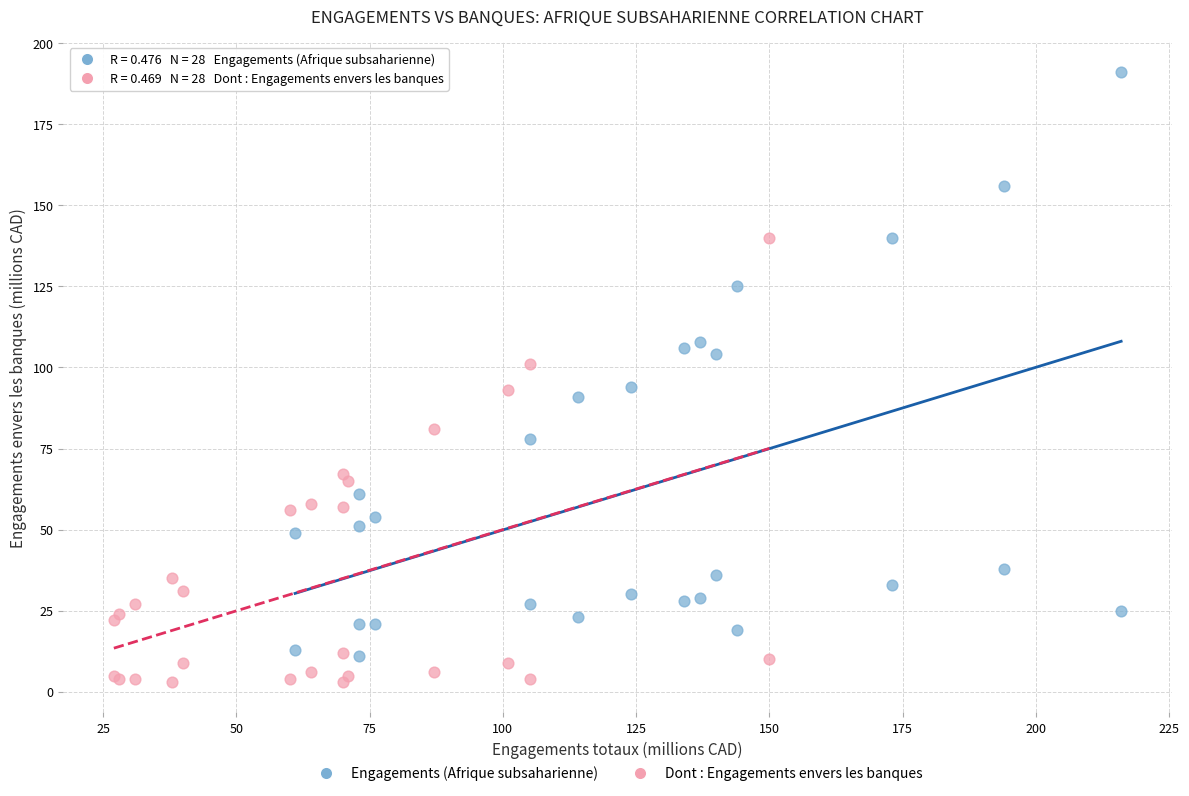

Which series has the widest spread of Y values?

Engagements (Afrique subsaharienne)